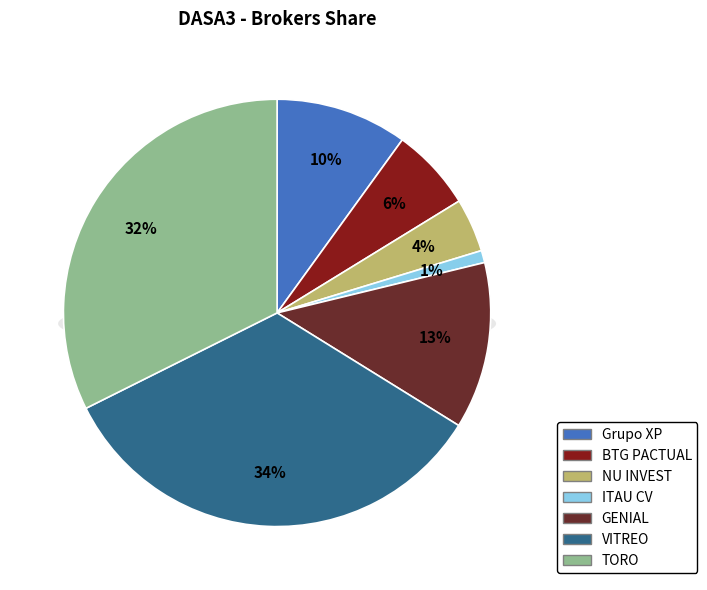

To the nearest percent, what portion does Grupo XP represent?

10%